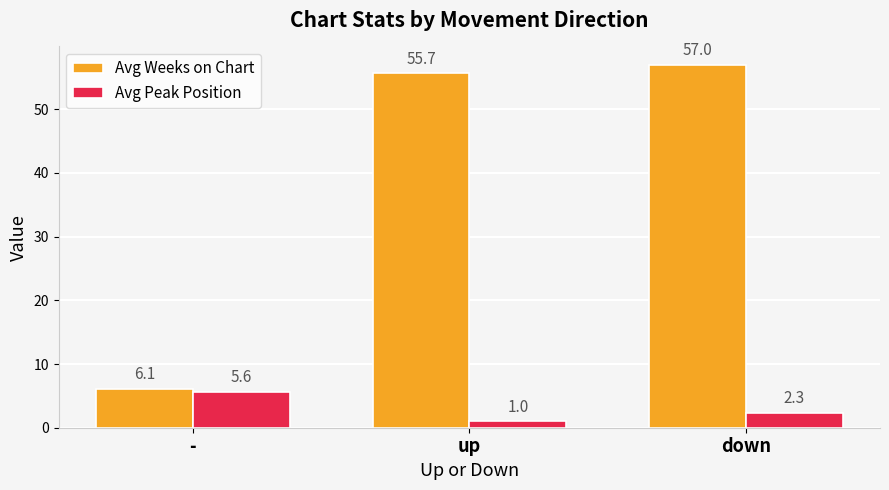

The Avg Peak Position series shows 5.6 at -. True or false?

True